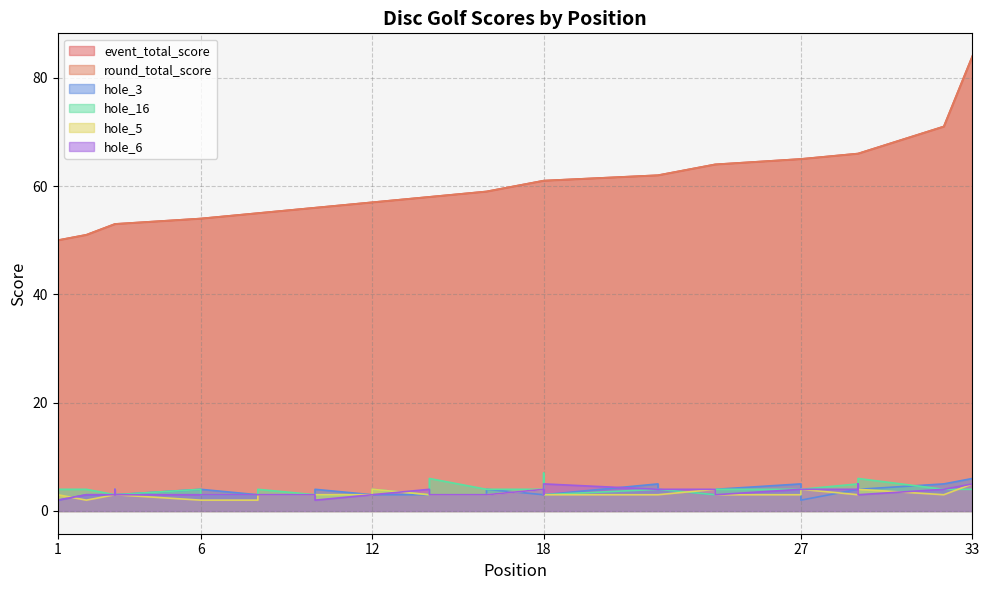

Where is hole_16 nearest to the value 5?

29